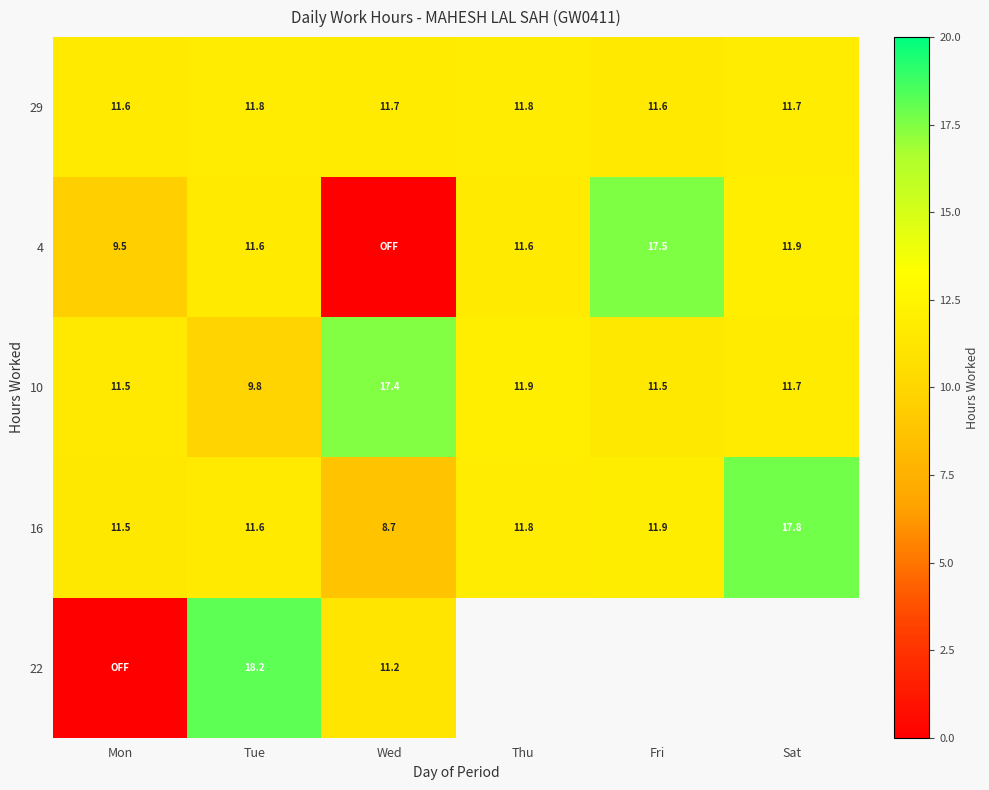

The 16 series shows 11.5 at Mon. True or false?

True